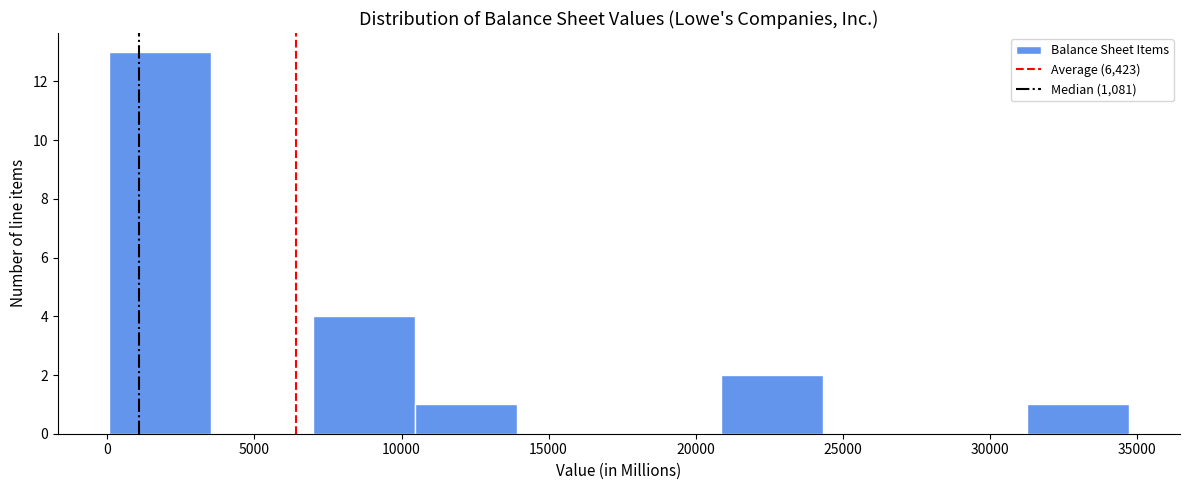

Reading left to right, list every bar in this chart as the range it spans on the x-axis followed by its height. Neither the bar edges nor the heights are printed on the chart, so give them approximately, as read against the axes.

0 to 3500: 13
3500 to 7000: 0
7000 to 10500: 4
10500 to 14000: 1
14000 to 17500: 0
17500 to 21000: 0
21000 to 24500: 2
24500 to 28000: 0
28000 to 31500: 0
31500 to 34500: 1